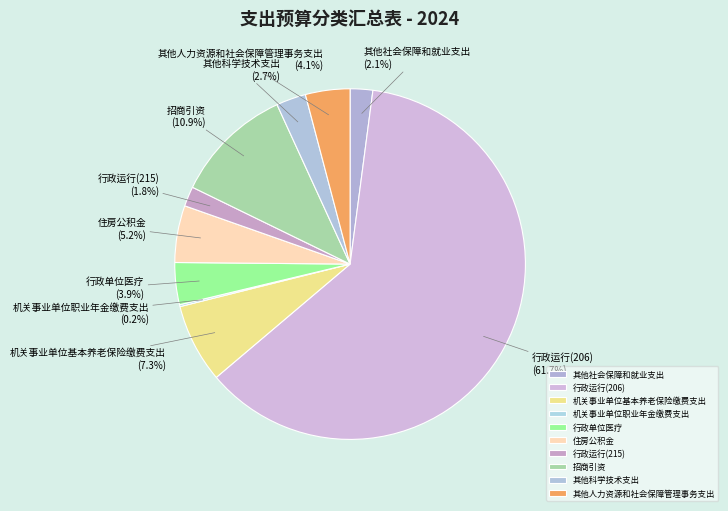

Is there a majority slice in this chart?

Yes